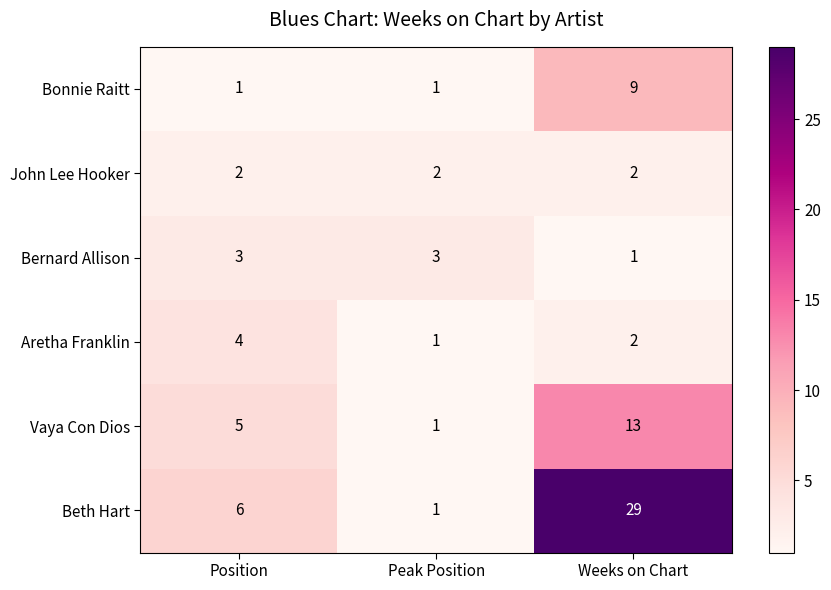

What is the sum of the Vaya Con Dios values at Weeks on Chart and Peak Position?

14